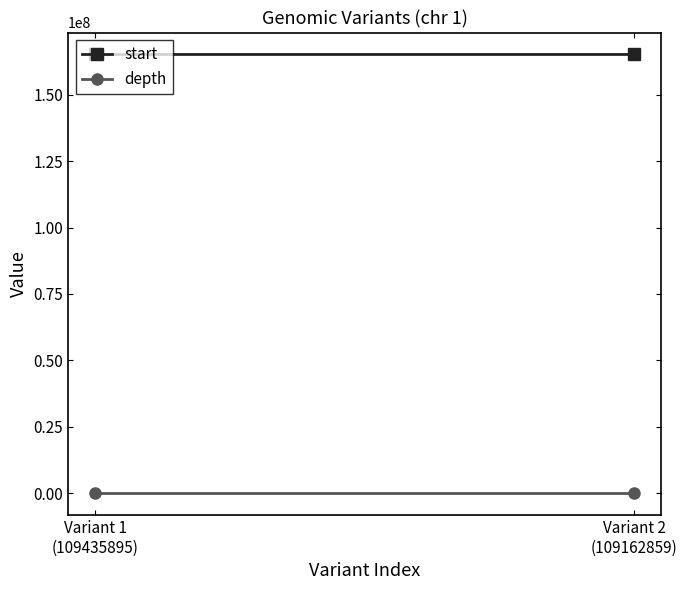

What is the sum of all depth values?

17